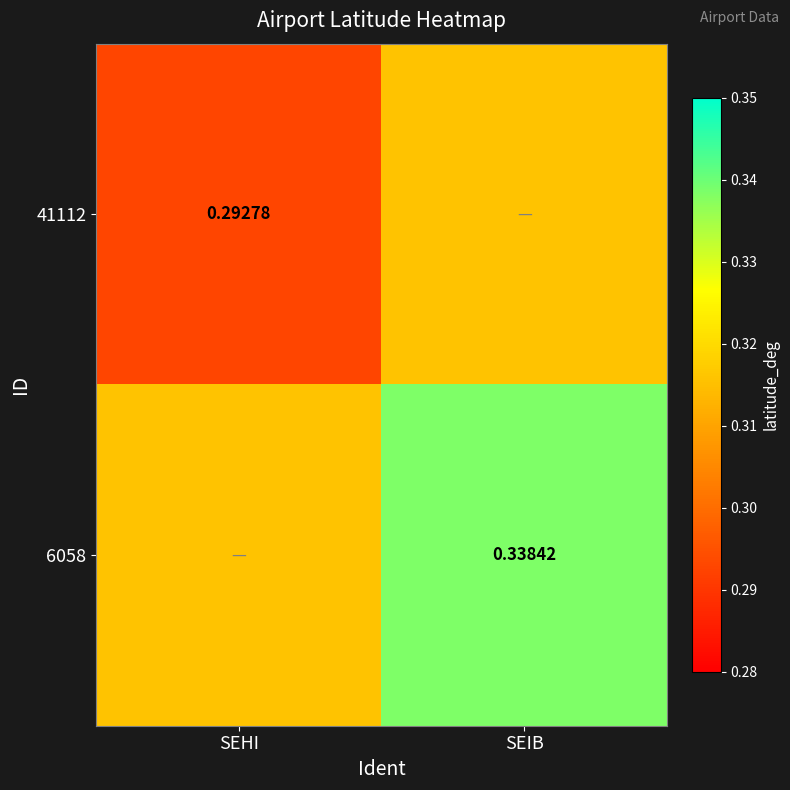

Is the value of 6058 at SEIB greater than the value of 41112 at SEHI?

Yes